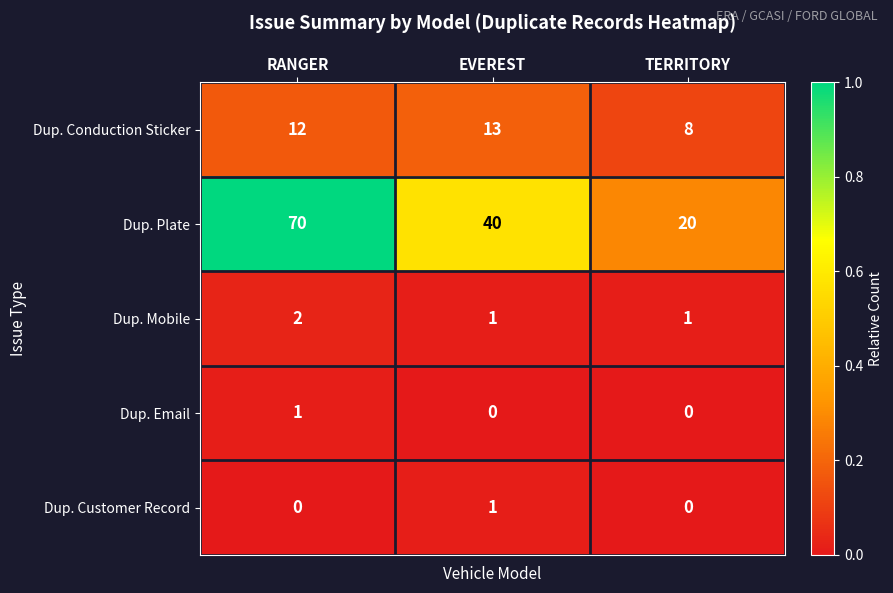

How many distinct data groups are displayed?

5